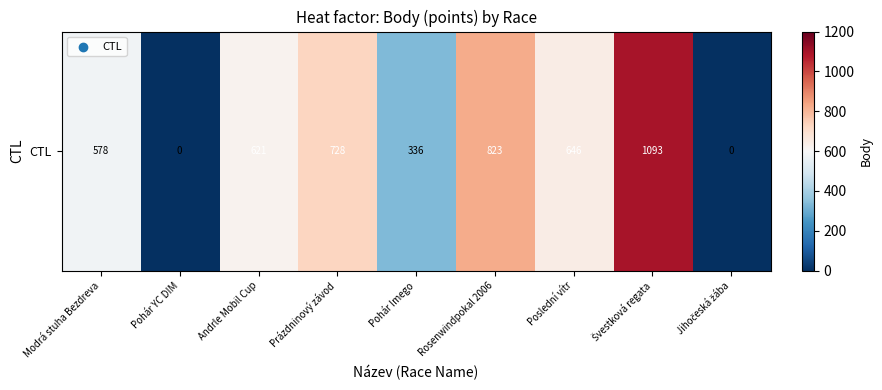

Which has a higher value, Rosenwindpokal 2006 or Andrle Mobil Cup?

Rosenwindpokal 2006